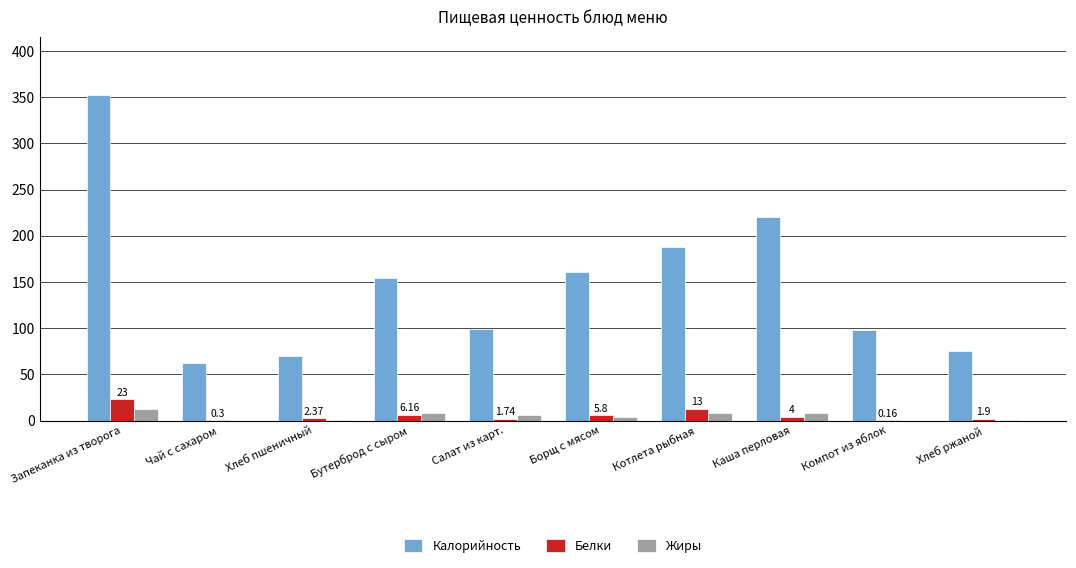

Is it true that Калорийность equals 99.0 at Салат из карт.?

True